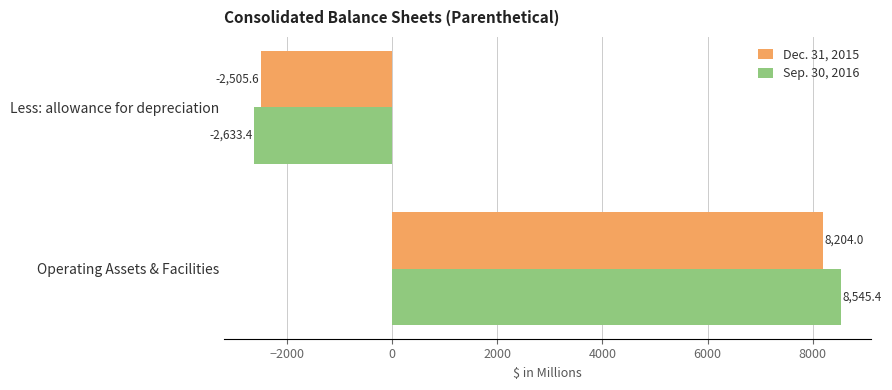

Where is Dec. 31, 2015 nearest to the value 2849?

Less: allowance for depreciation